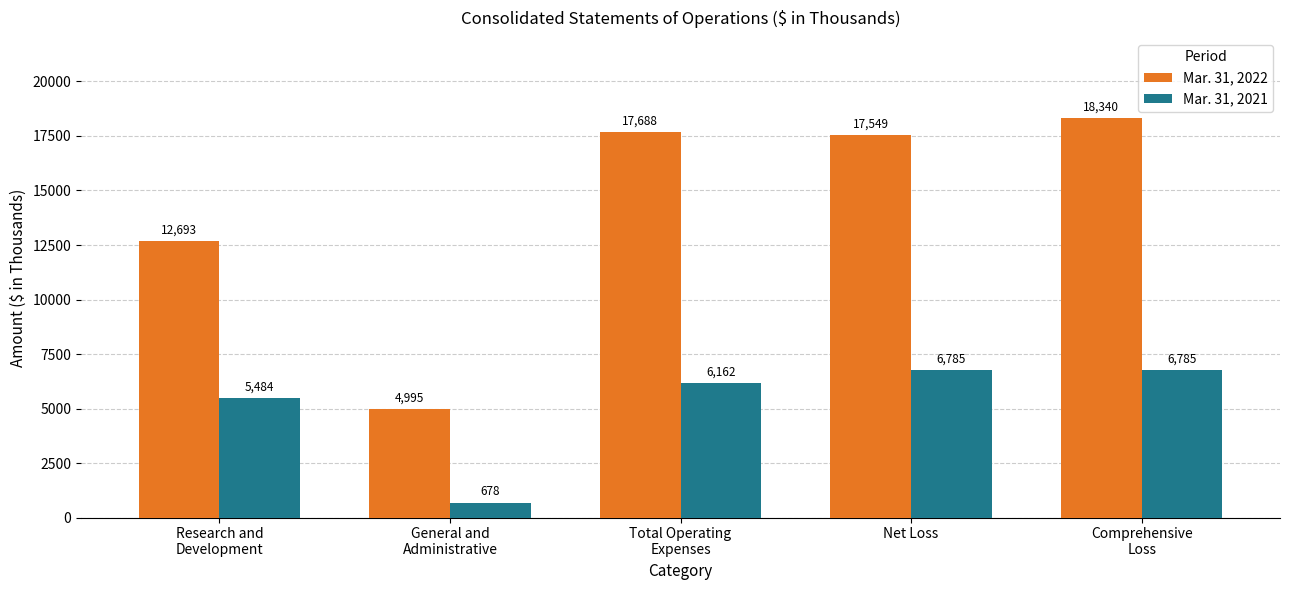

Rank the series at Total Operating
Expenses from lowest to highest value.

Mar. 31, 2021, Mar. 31, 2022